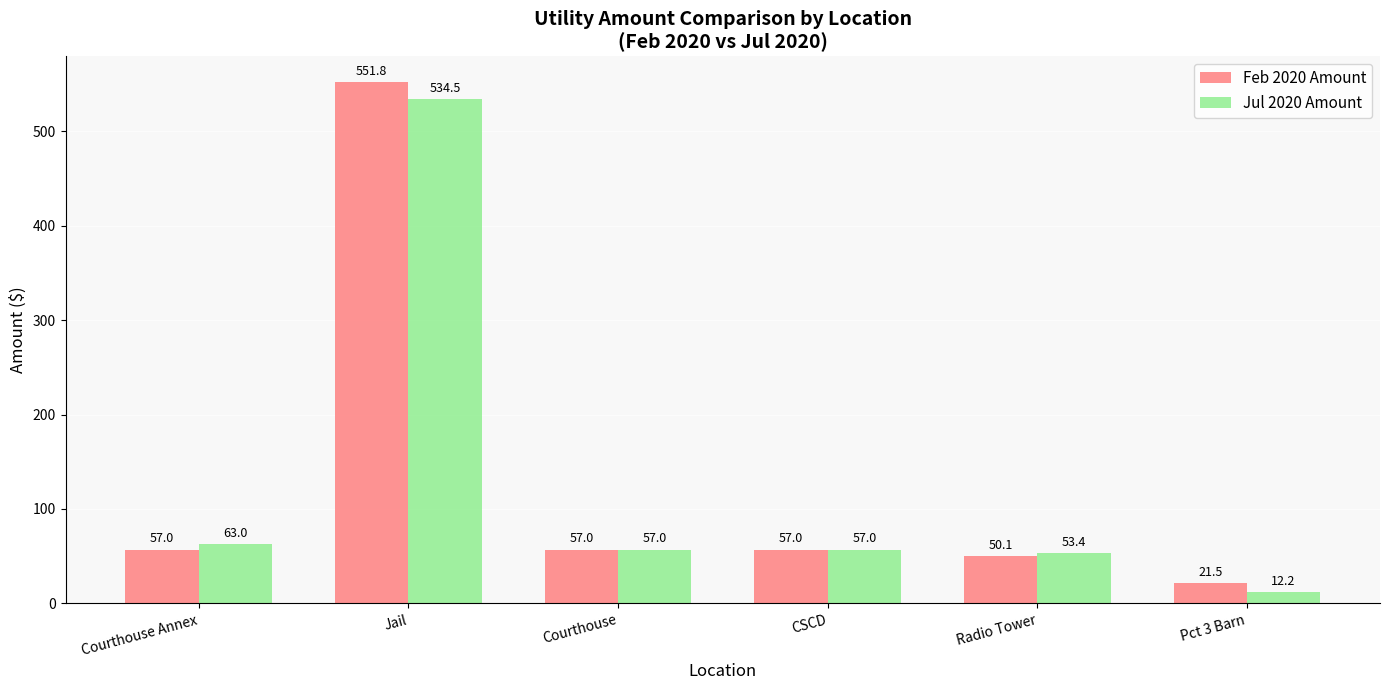

Between Courthouse Annex and CSCD, which series saw the biggest shift?

Jul 2020 Amount